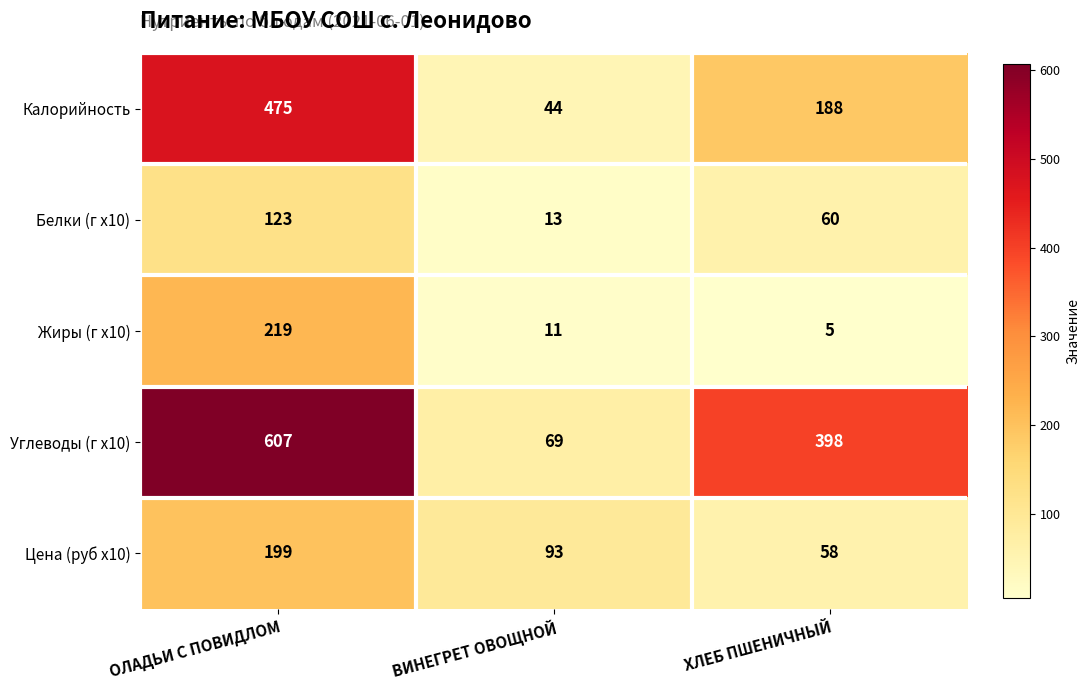

What is the maximum value shown in the chart?

607